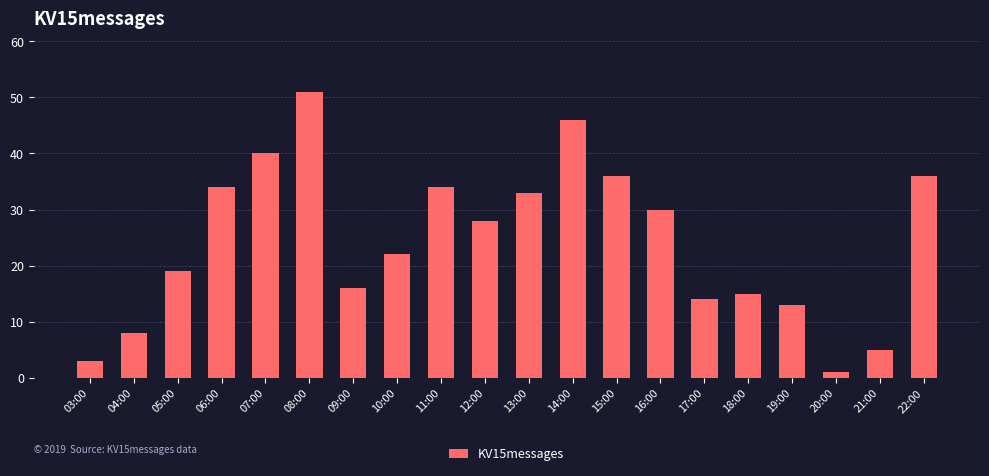

Are the bars grouped side by side (vs. stacked)?

No